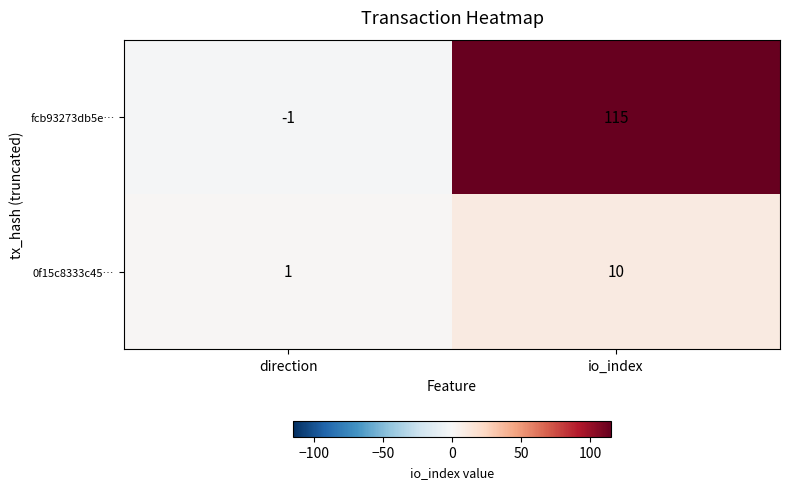

List the series in order of their overall mean, lowest first.

0f15c8333c45…, fcb93273db5e…